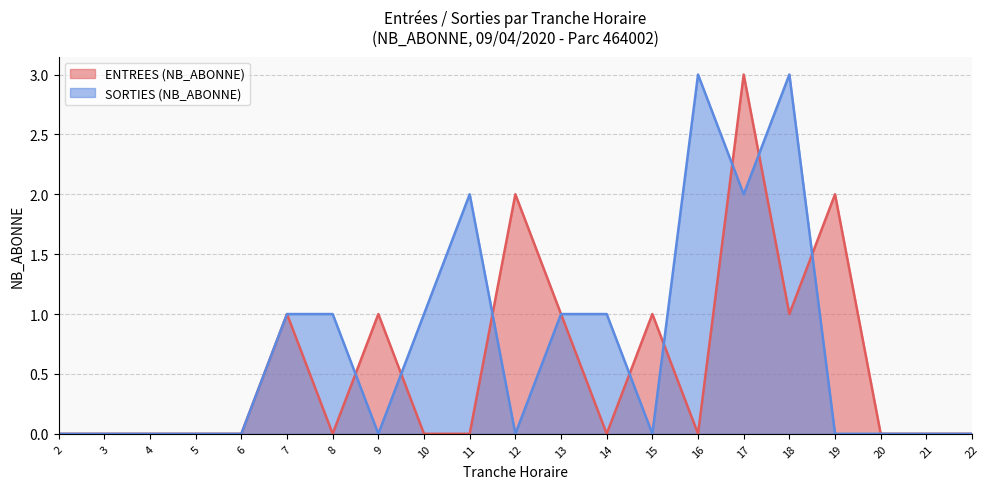

At which label does ENTREES (NB_ABONNE) reach its peak?

17